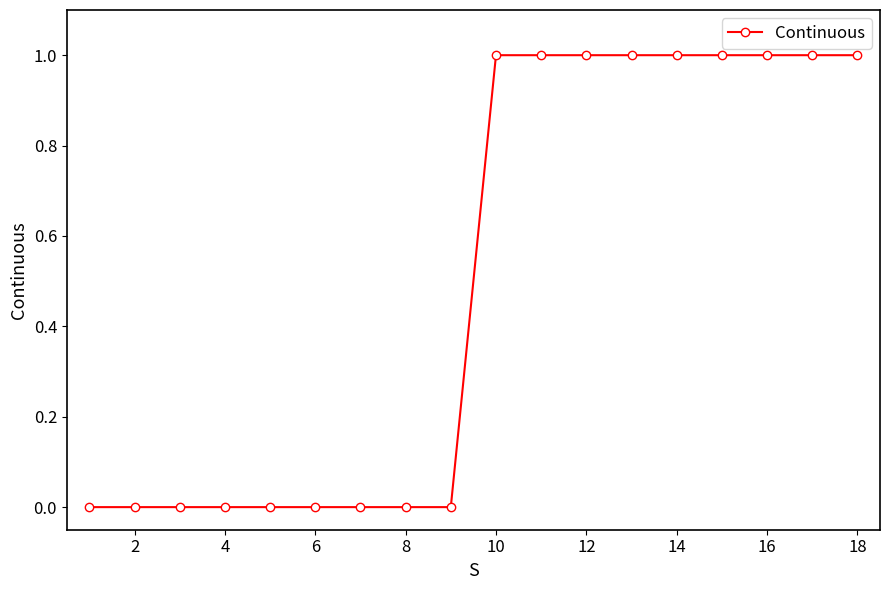

What is the difference between the maximum and minimum values?

1